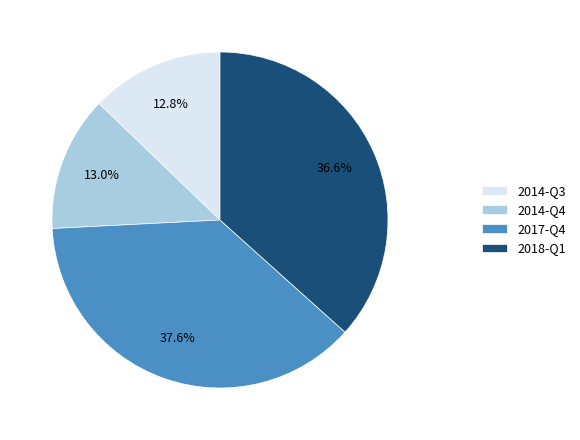

True or false: 2014-Q3 accounts for 2% of the total.

False